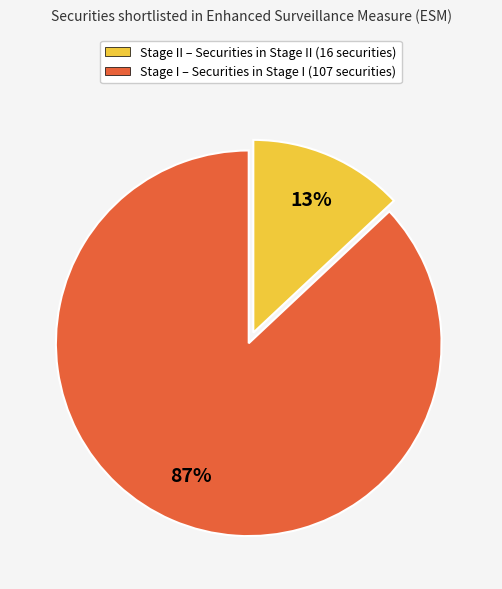

Is the sum of Stage I – Securities in Stage I (107 securities) and Stage II – Securities in Stage II (16 securities) greater than half?

Yes